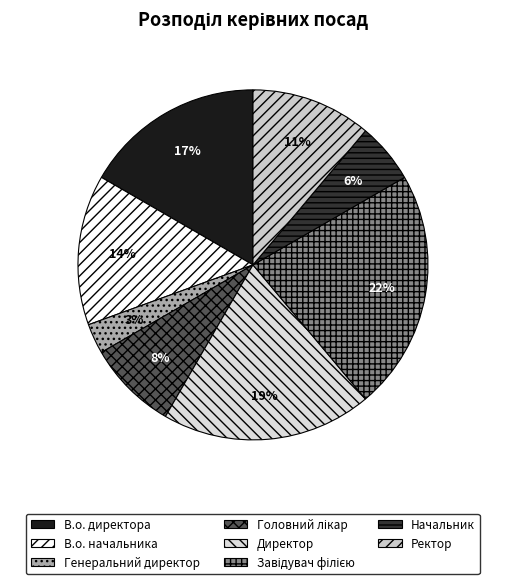

Rank the categories by value from lowest to highest.

Генеральний директор, Начальник, Головний лікар, Ректор, В.о. начальника, В.о. директора, Директор, Завідувач філією